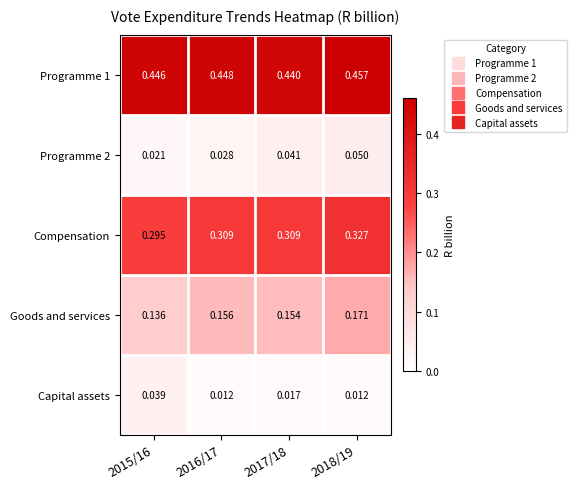

How many distinct data groups are displayed?

5